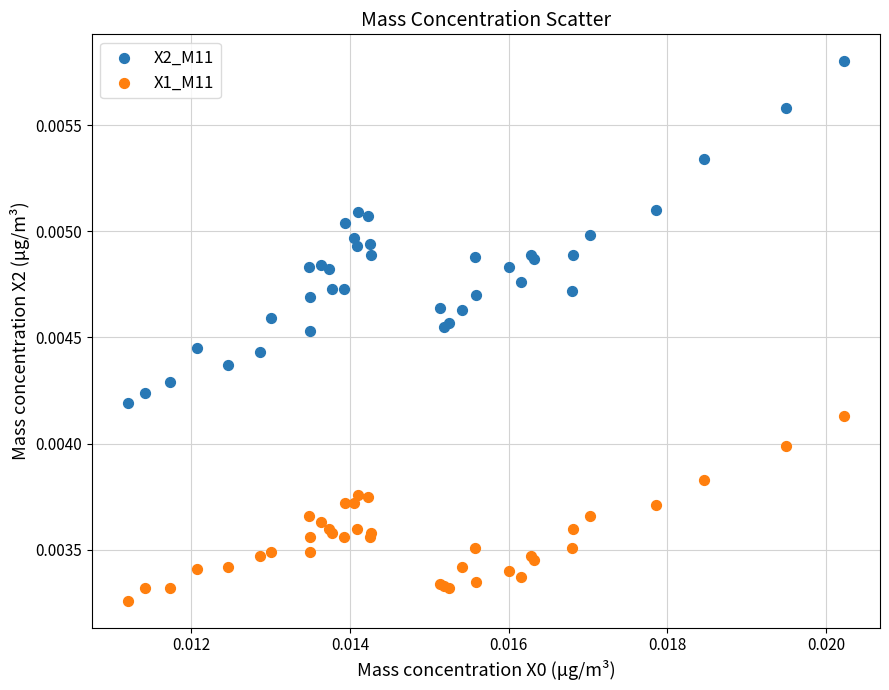

What are all the series names shown in the legend?

X2_M11, X1_M11